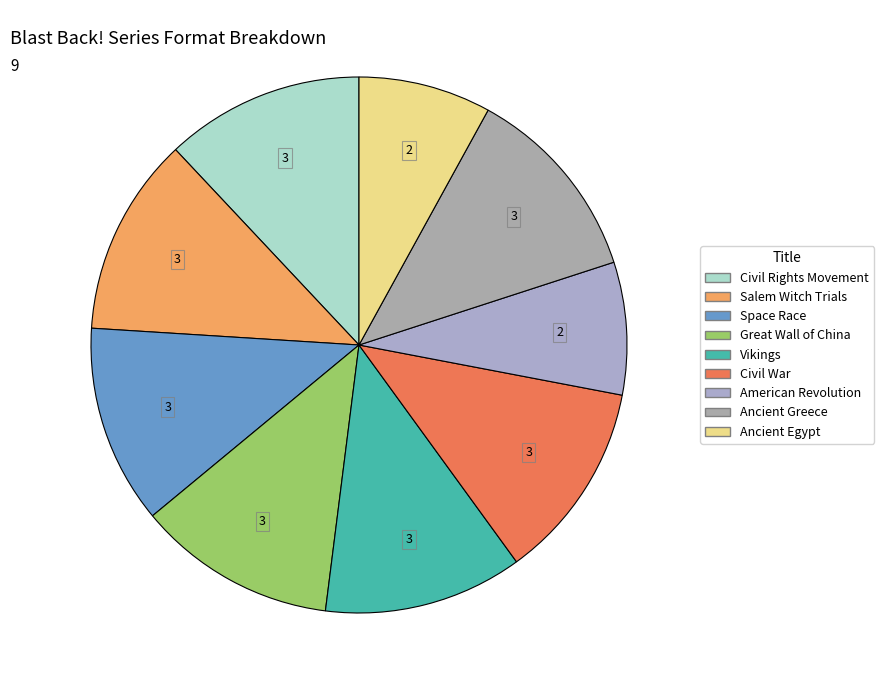

Which slice is the largest?

Civil Rights Movement